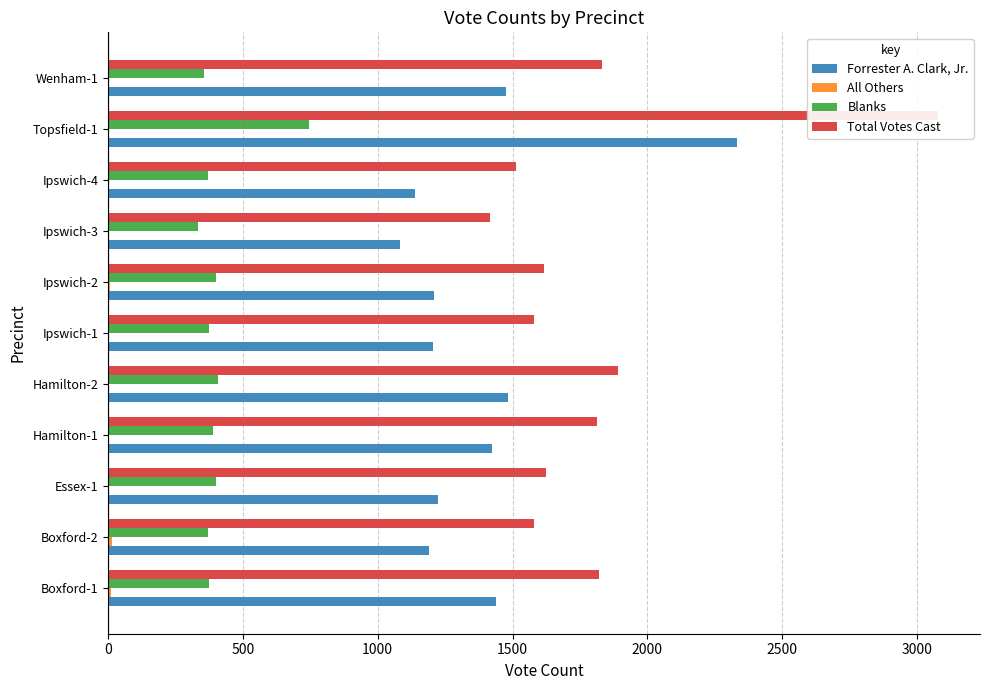

What is the value of the Blanks bar at the 6th from the left?

373